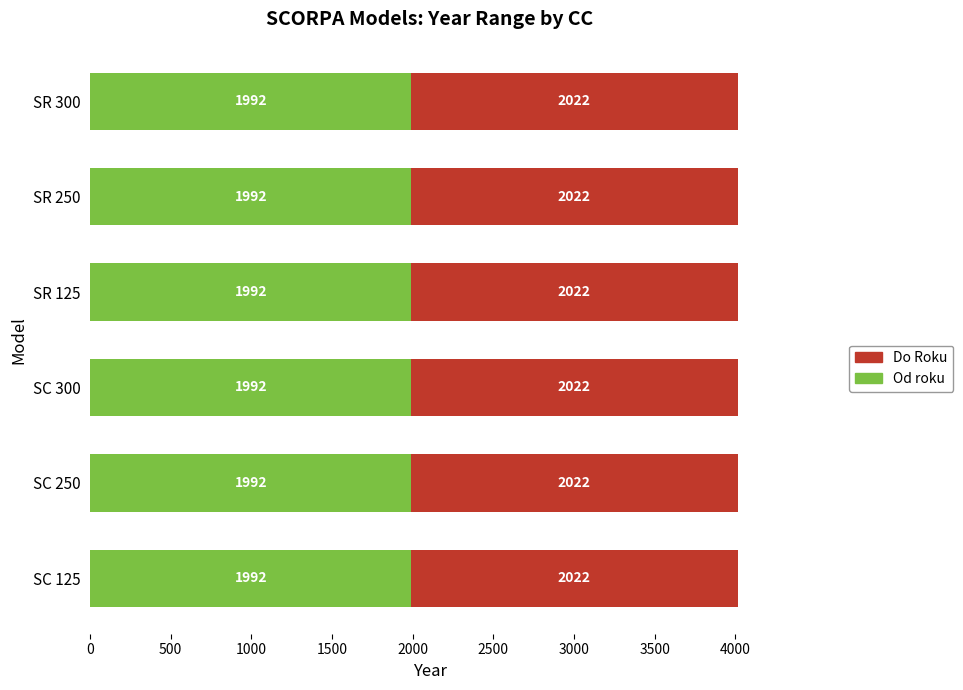

Count the number of categories in the chart.

6